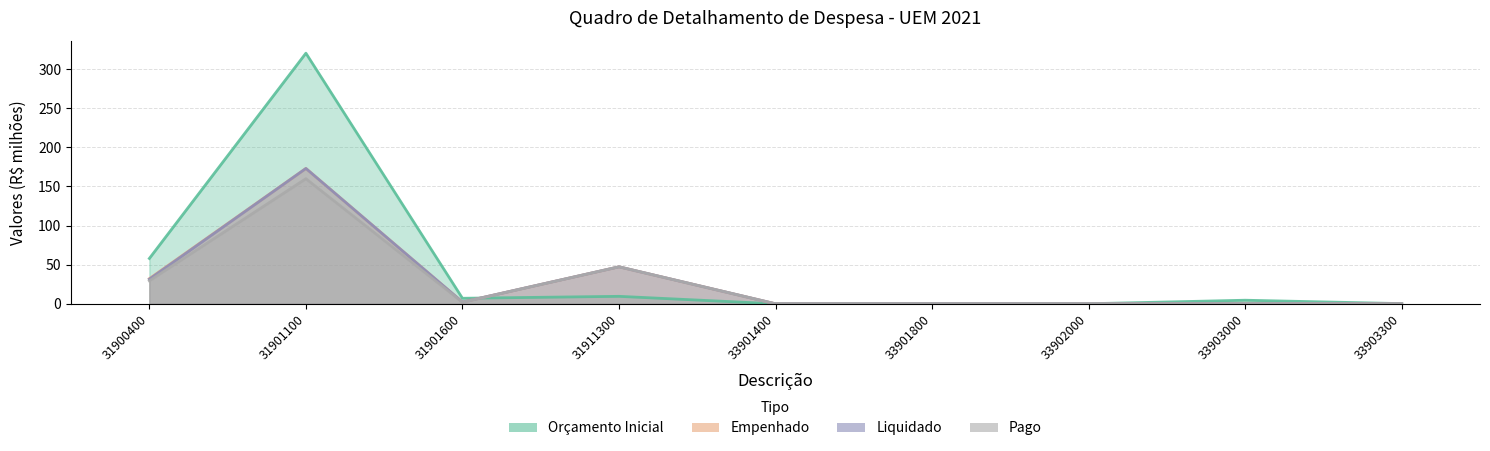

Count the number of categories in the chart.

9